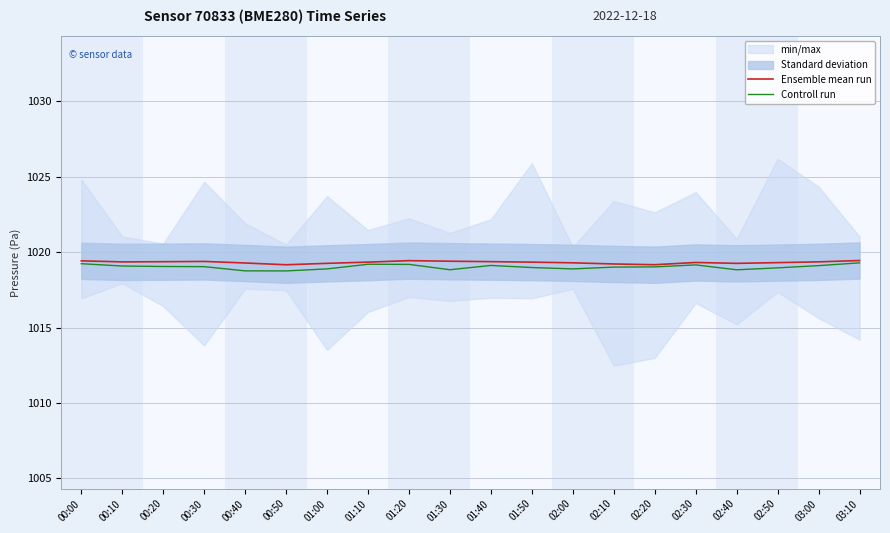

Where is Controll run nearest to the value 1019?

02:10